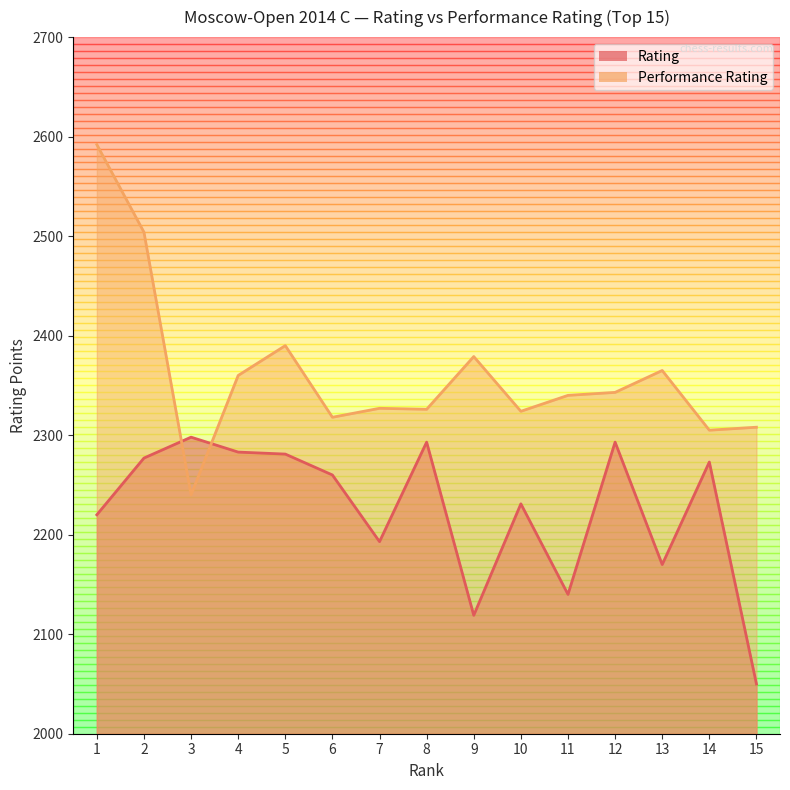

Which series has the largest total across all categories?

Performance Rating